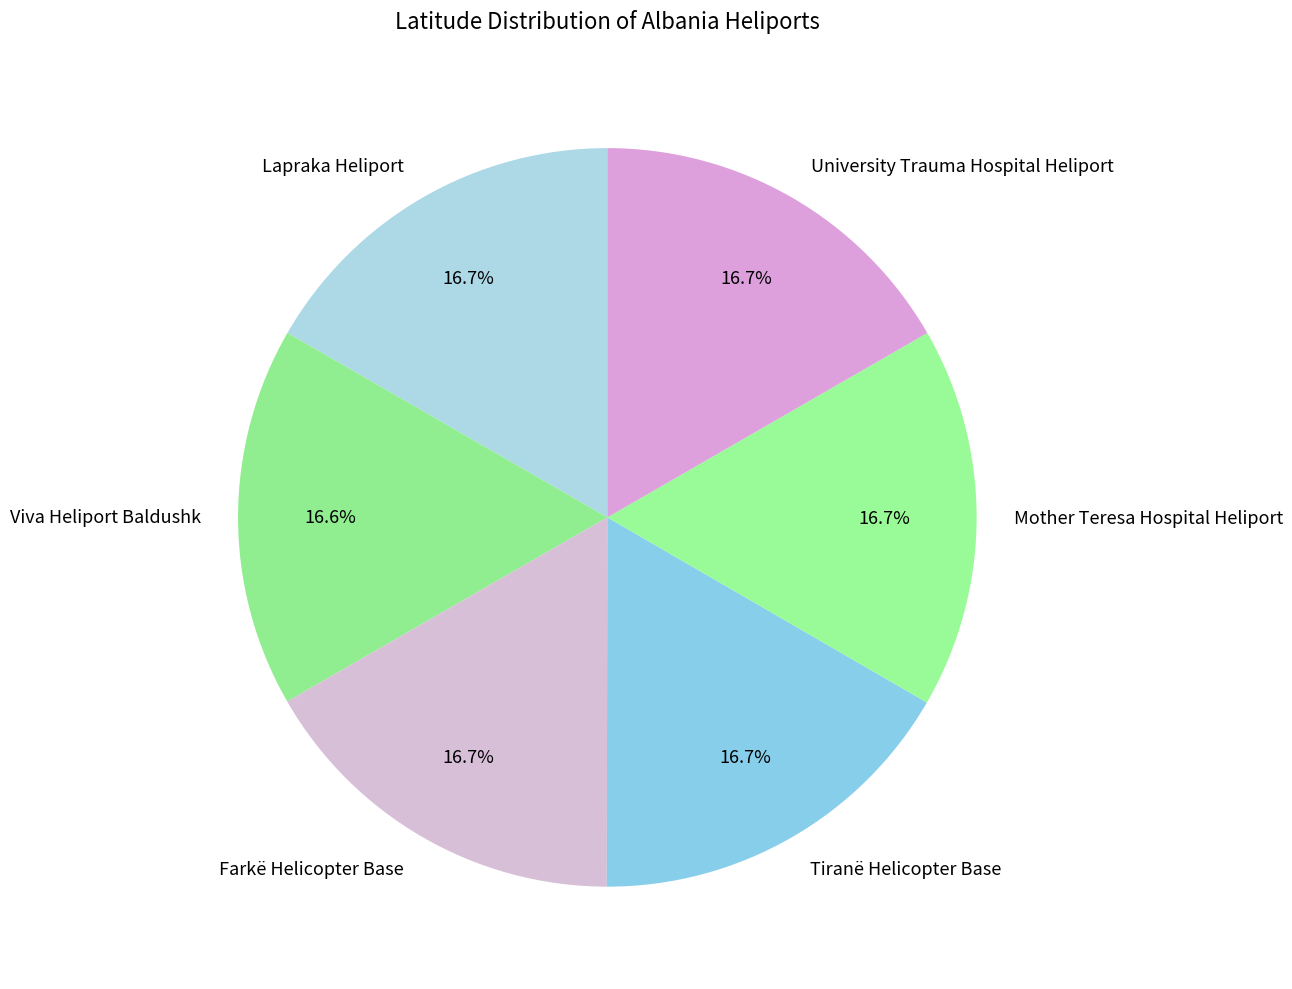

What is the ratio of the value at Tiranë Helicopter Base to the value at University Trauma Hospital Heliport?

1.0